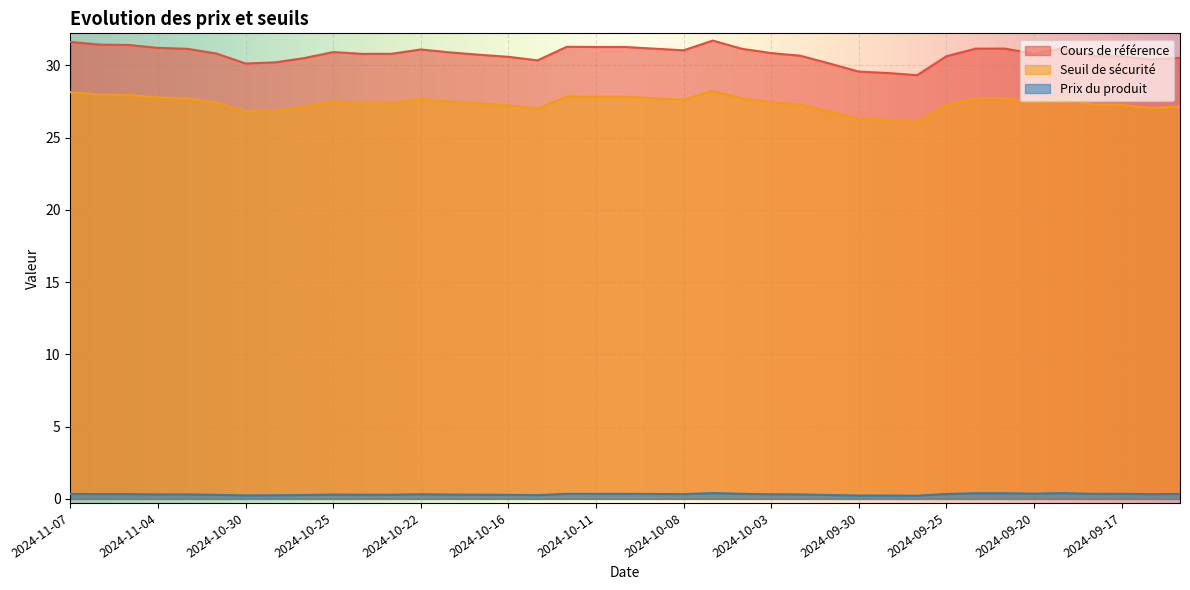

What is the lowest value of the Cours de référence series?

29.3